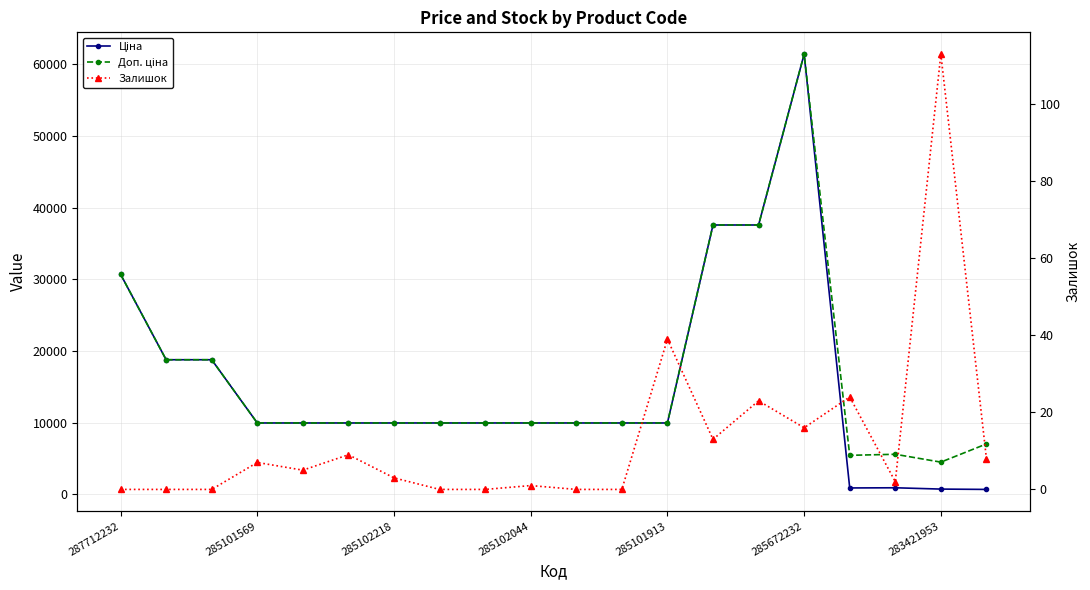

At which category does the chart reach its minimum across all series?

287712232